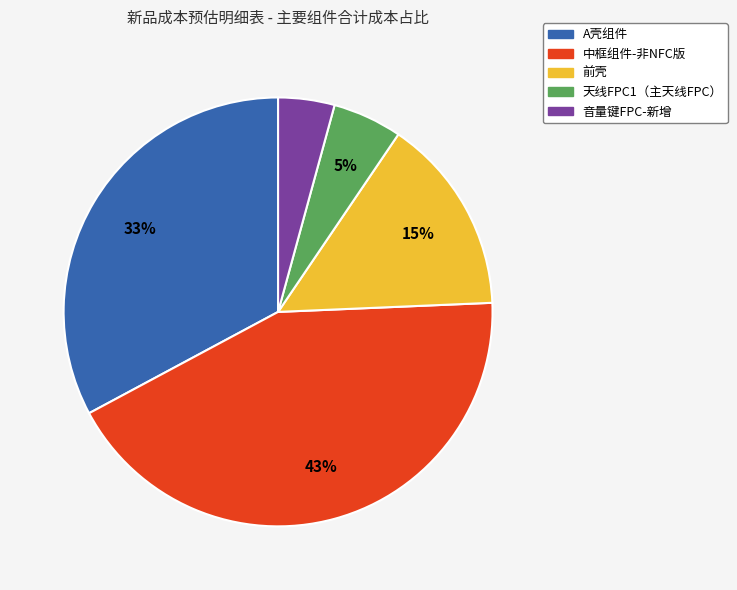

The 前壳 slice represents 15% of the pie. True or false?

True